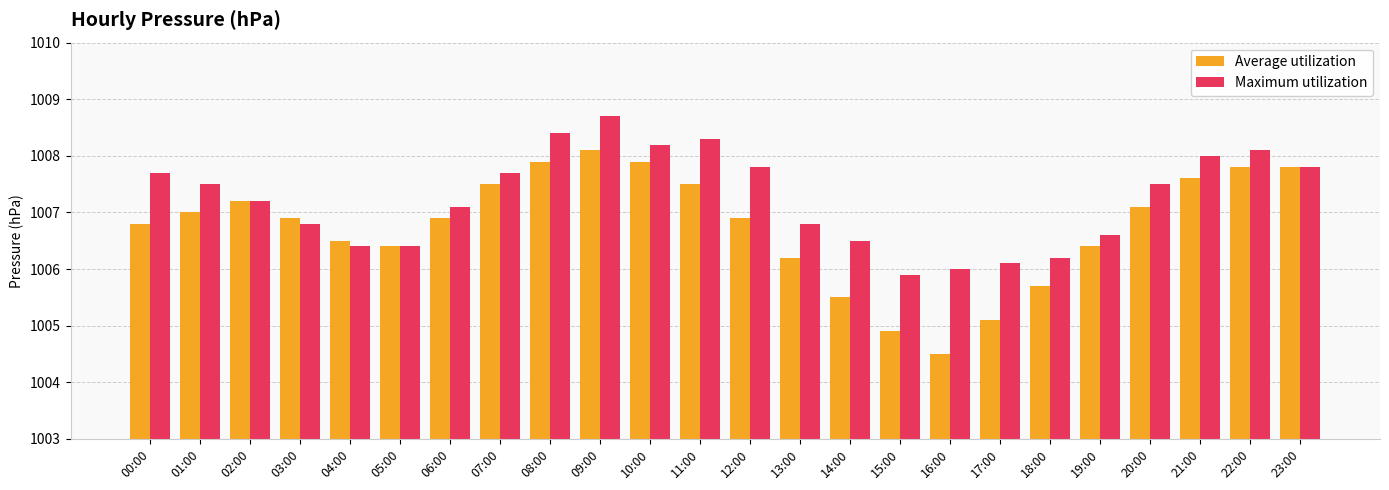

What are all the series names shown in the legend?

Average utilization, Maximum utilization